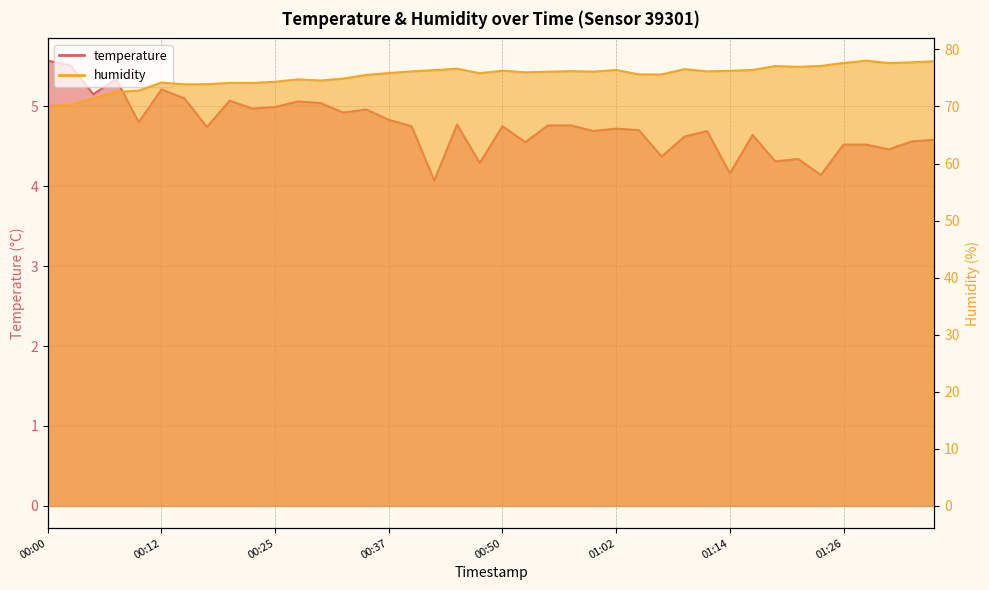

What is the total value across all series at 00:15?

79.0